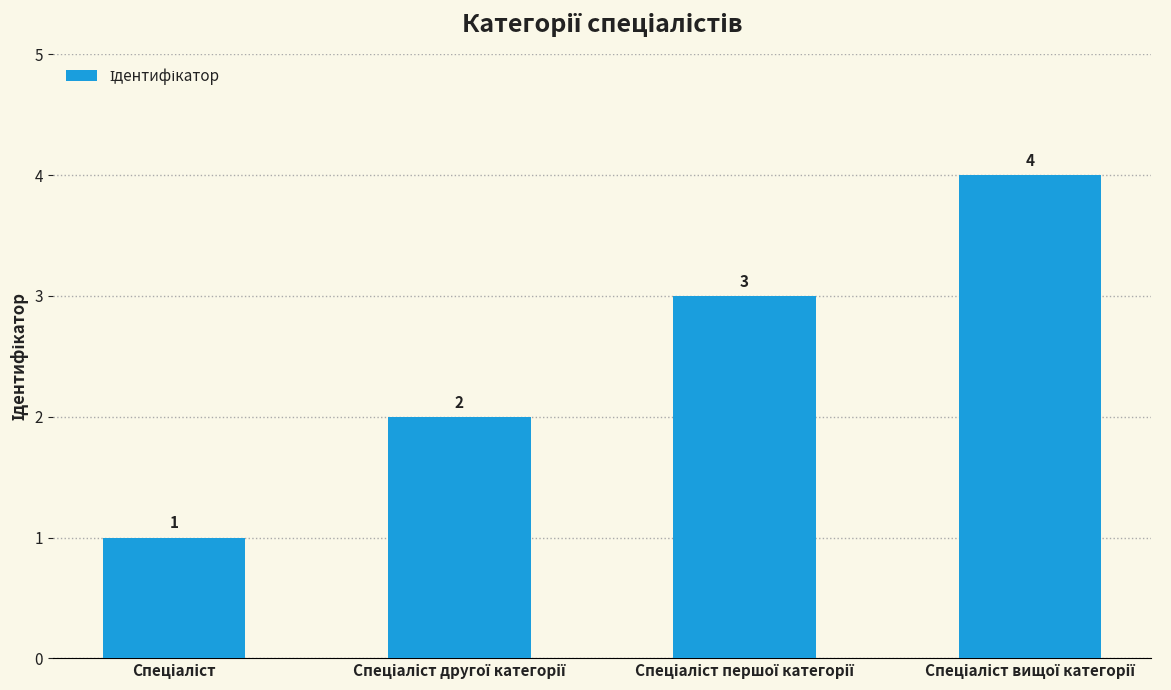

What is the value of the 4th bar from the left?

4